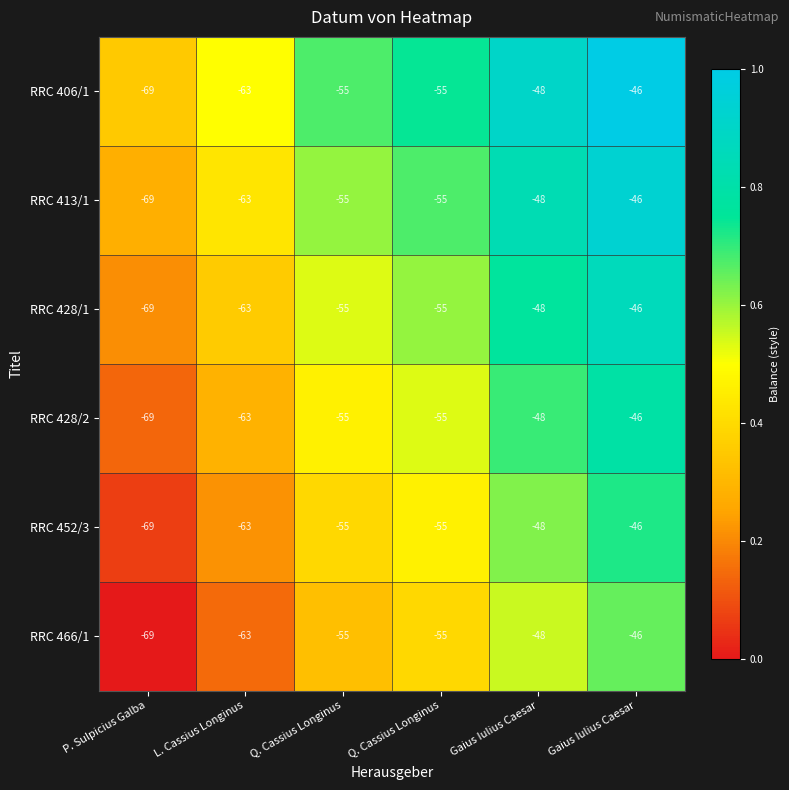

Count the number of data series in this chart.

6